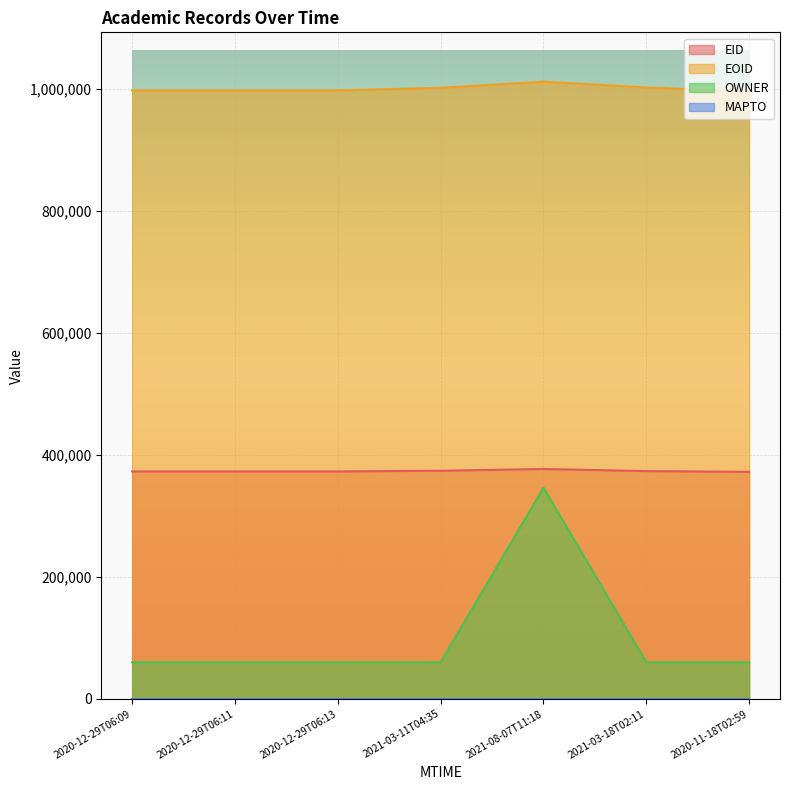

What position from the right is 2020-11-18T02:59?

1